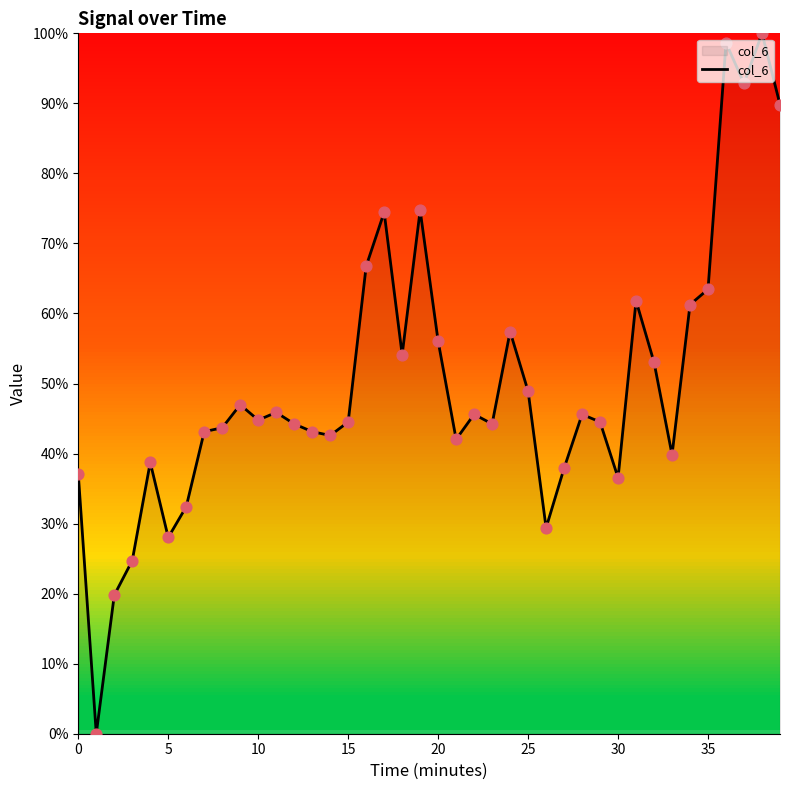

What is the difference between the maximum and minimum values?

100.0